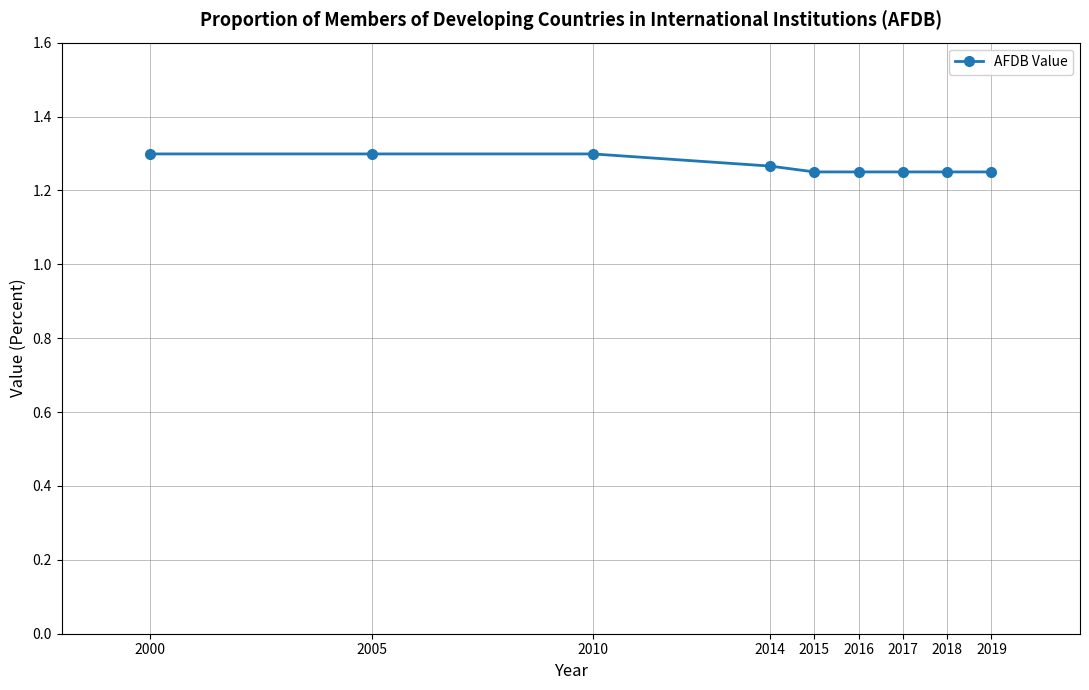

Between 2005 and 2017, which is larger?

2005